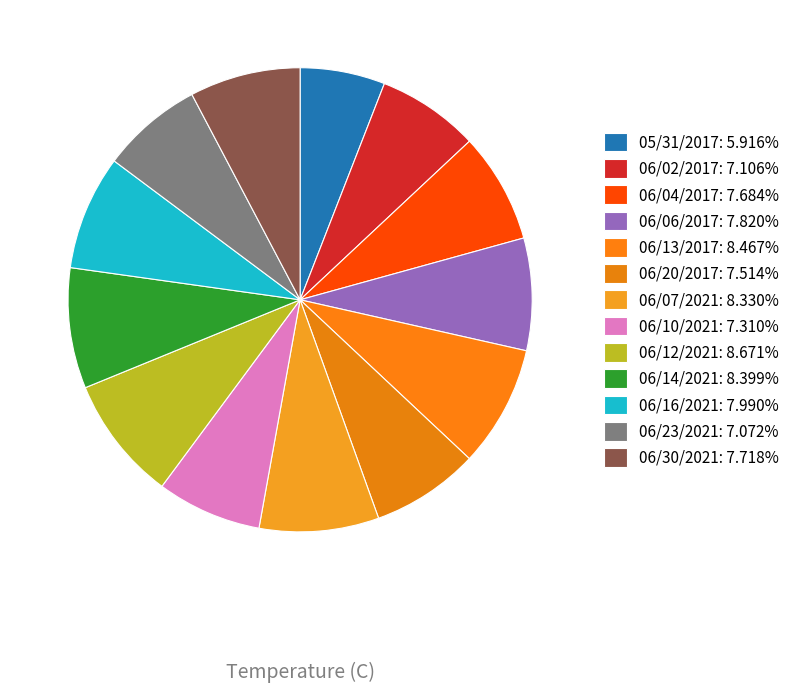

How many slices are in this pie chart?

13